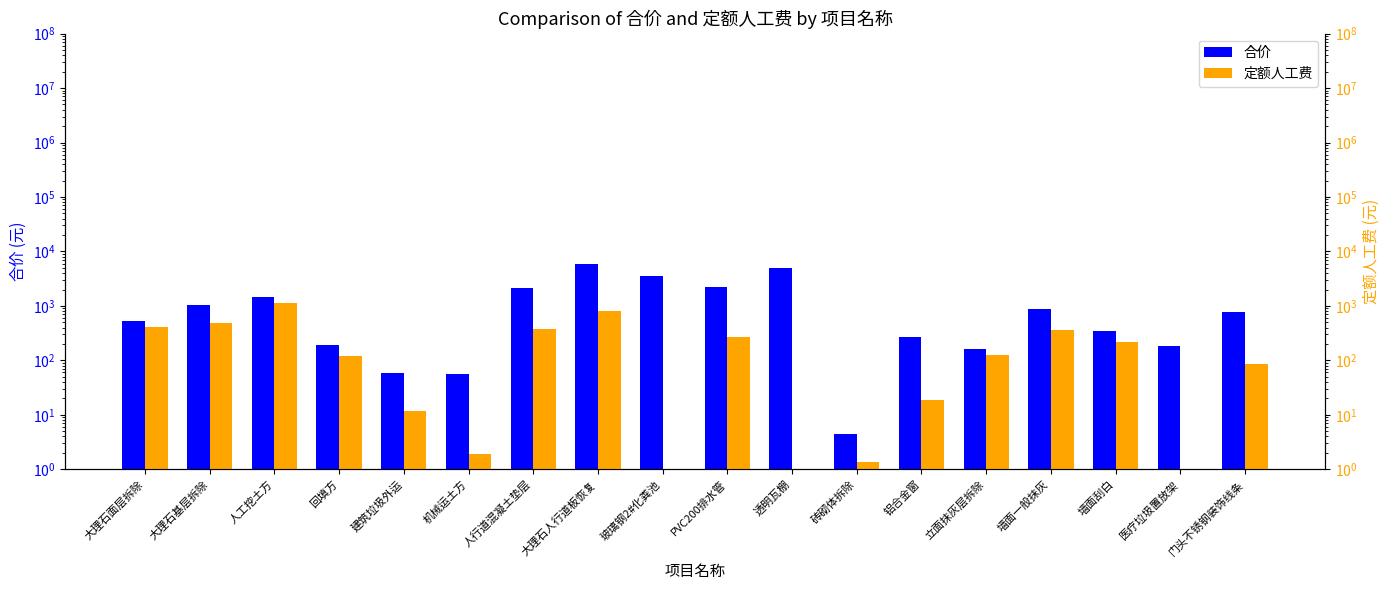

At which label does 合价 reach its minimum?

砖砌体拆除